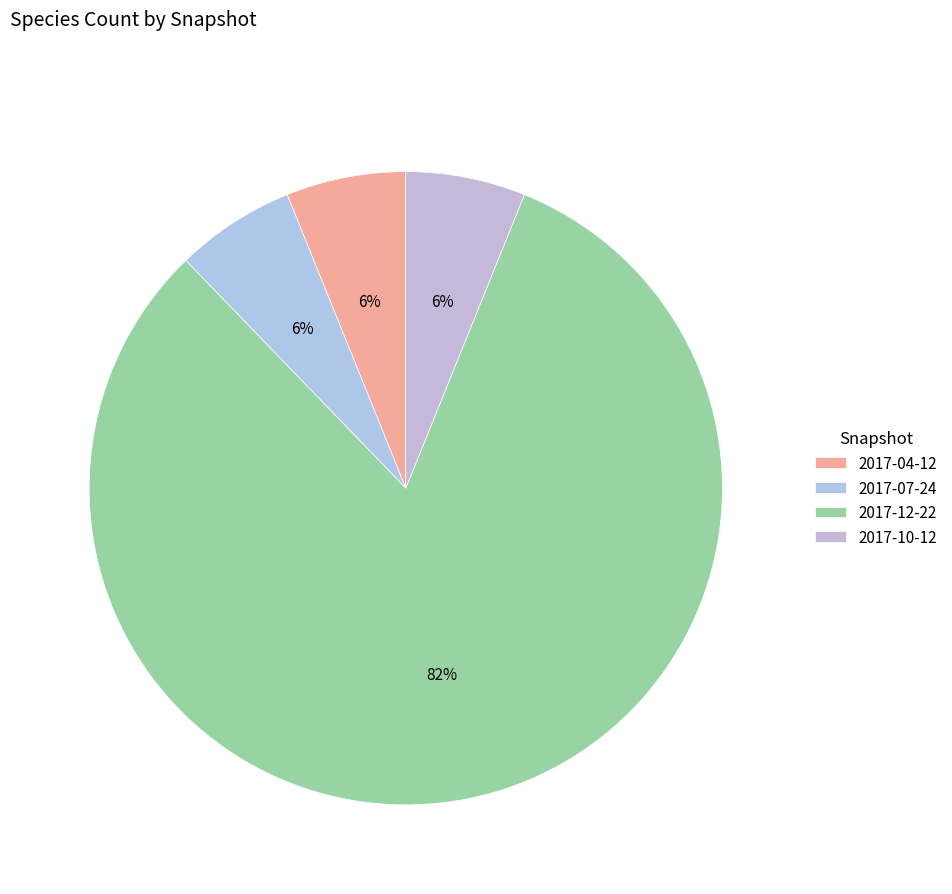

Is it true that 2017-10-12 is 6% of the pie?

True